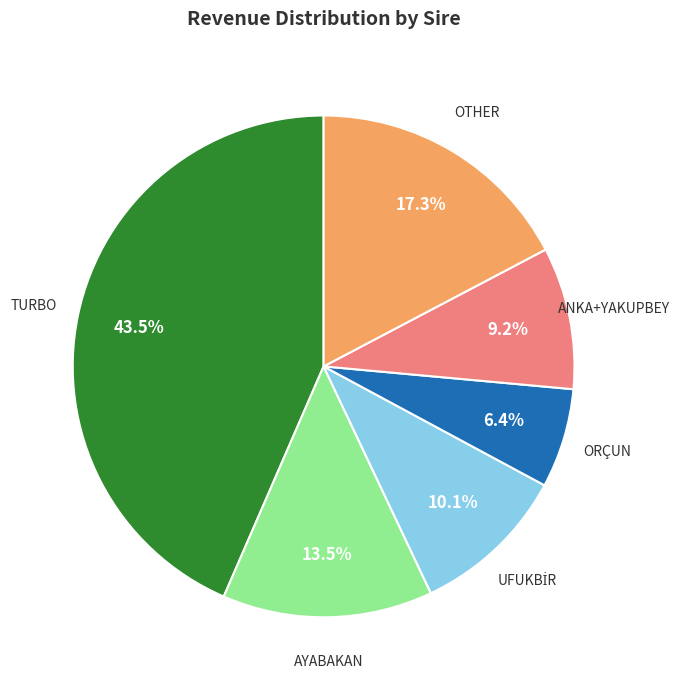

Is there a majority slice in this chart?

No